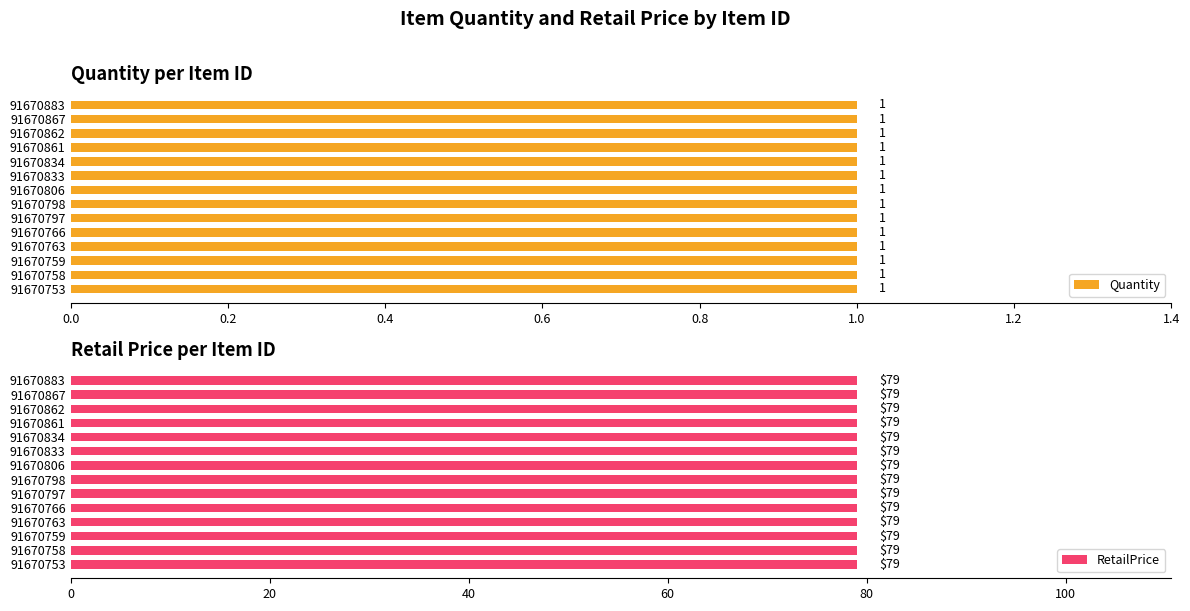

What is the value of the Quantity bar at the 7th from the left?

1